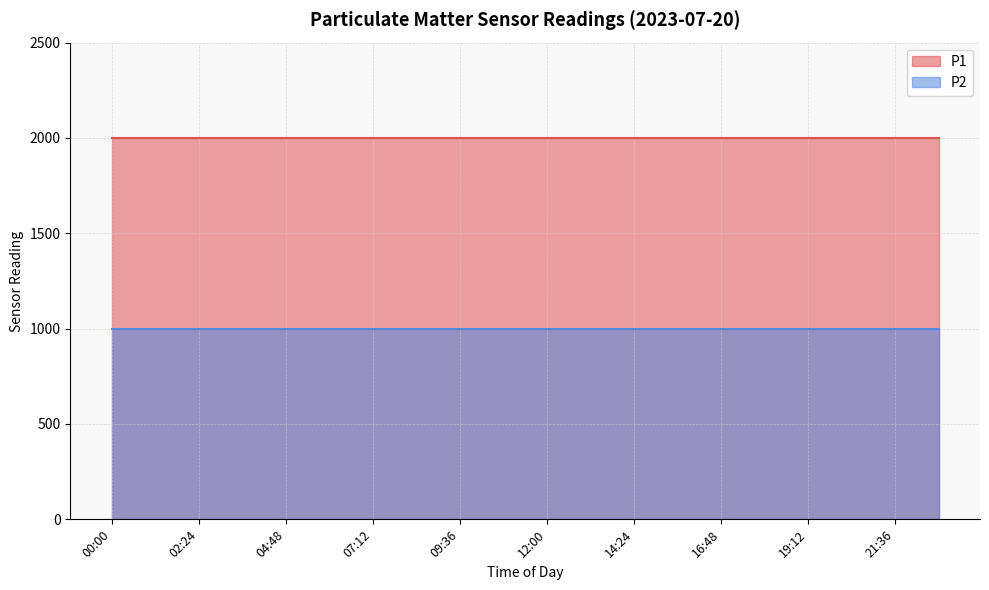

What is the label of the 5th point from the right?

18:00